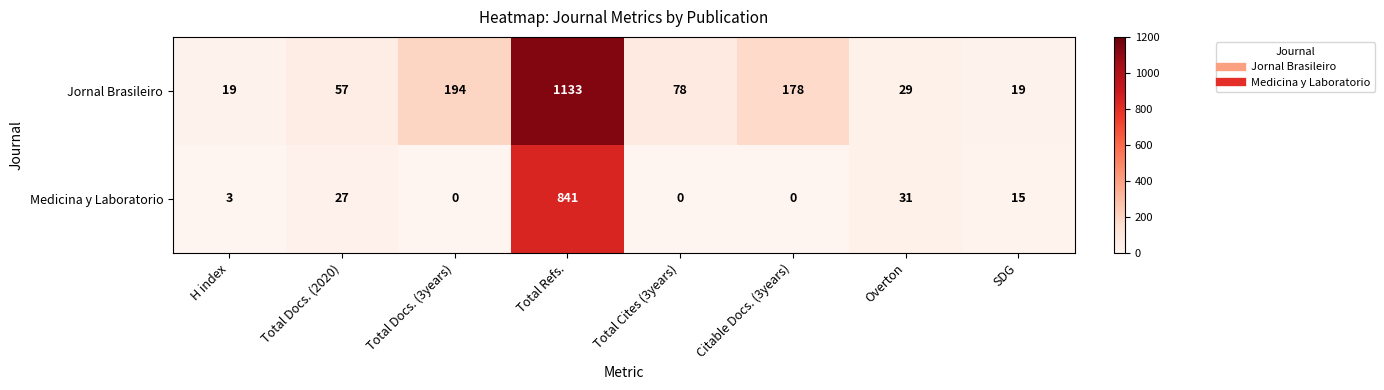

At which label does Jornal Brasileiro first exceed 78?

Total Docs. (3years)